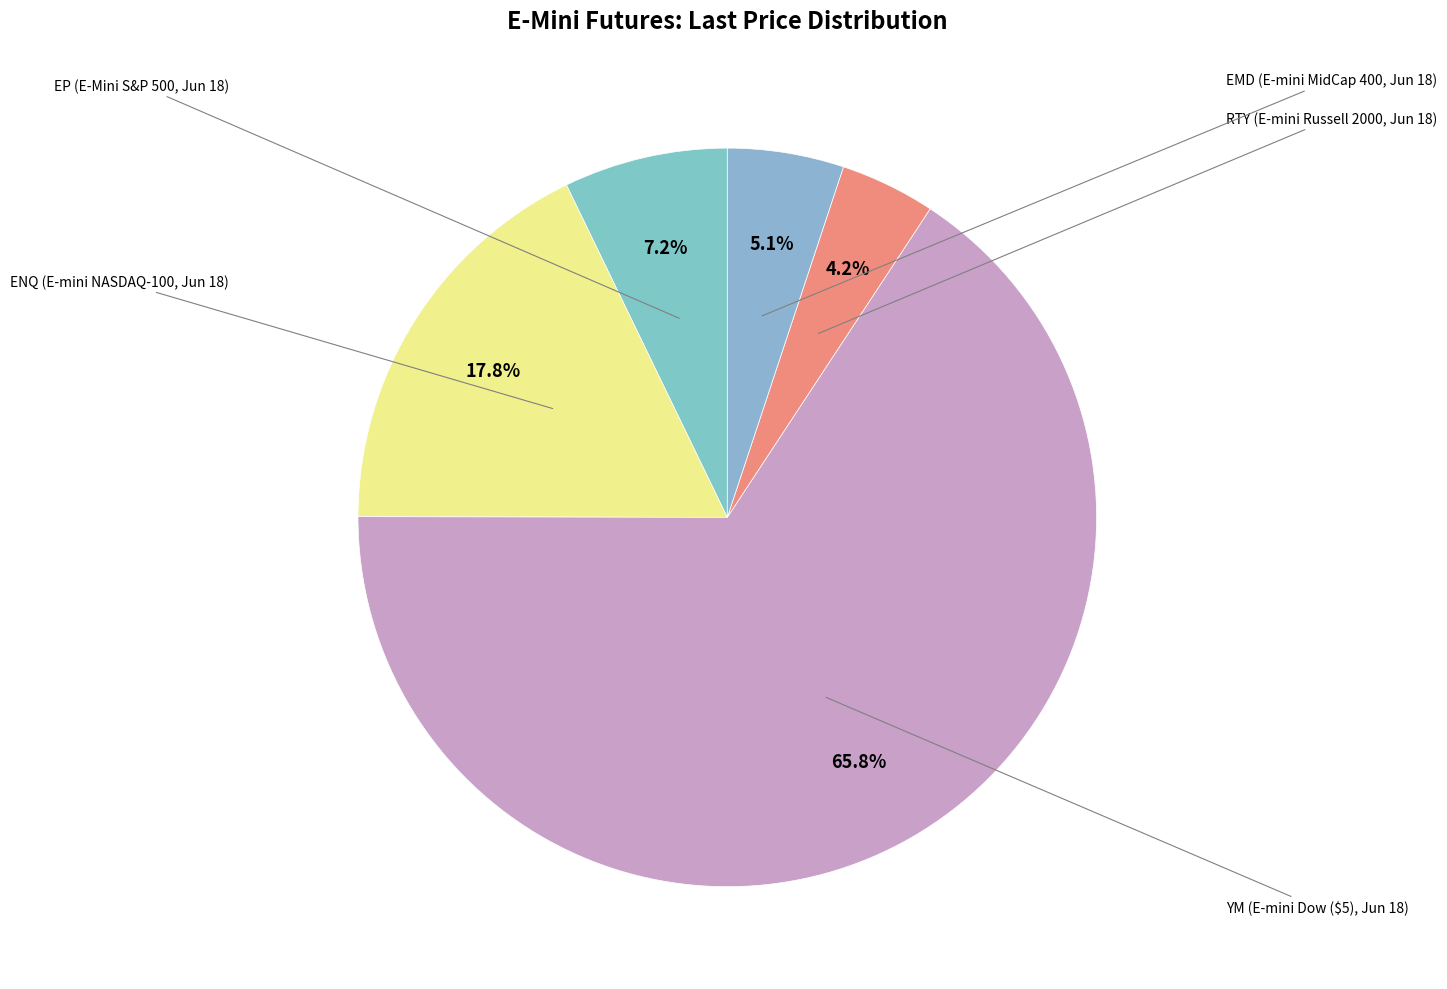

How many segments does this pie chart have?

5